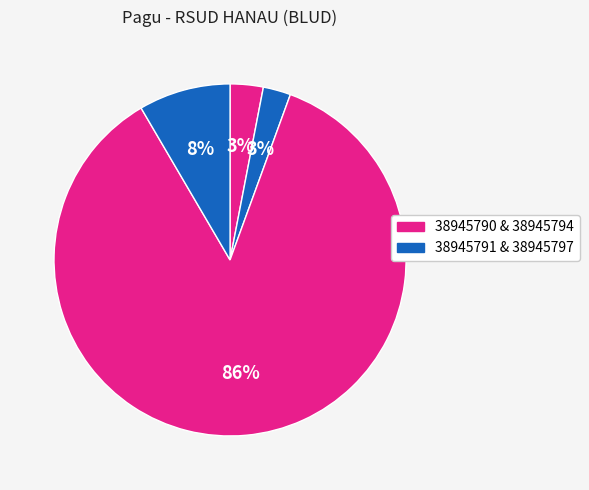

Rank the categories by value from highest to lowest.

38945794, 38945797, 38945790, 38945791